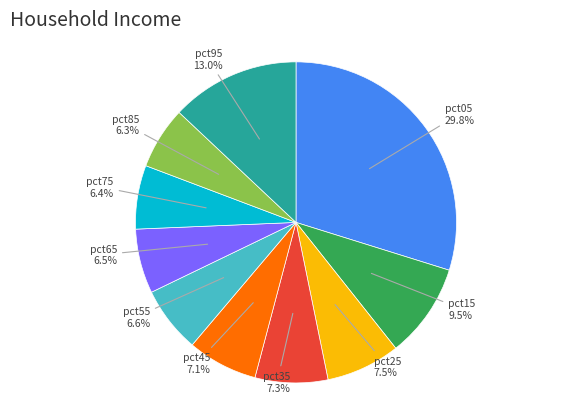

The pct95 slice represents 13% of the pie. True or false?

True